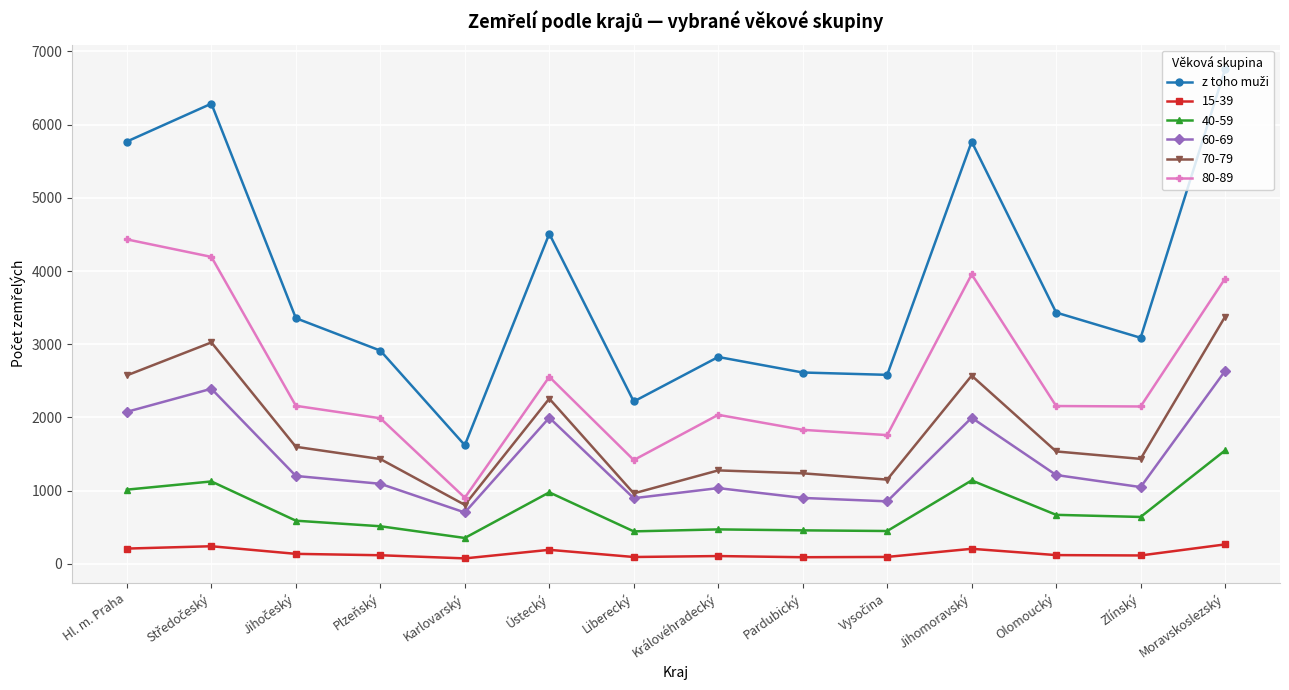

Is it true that 70-79 equals 2257 at Ústecký?

True